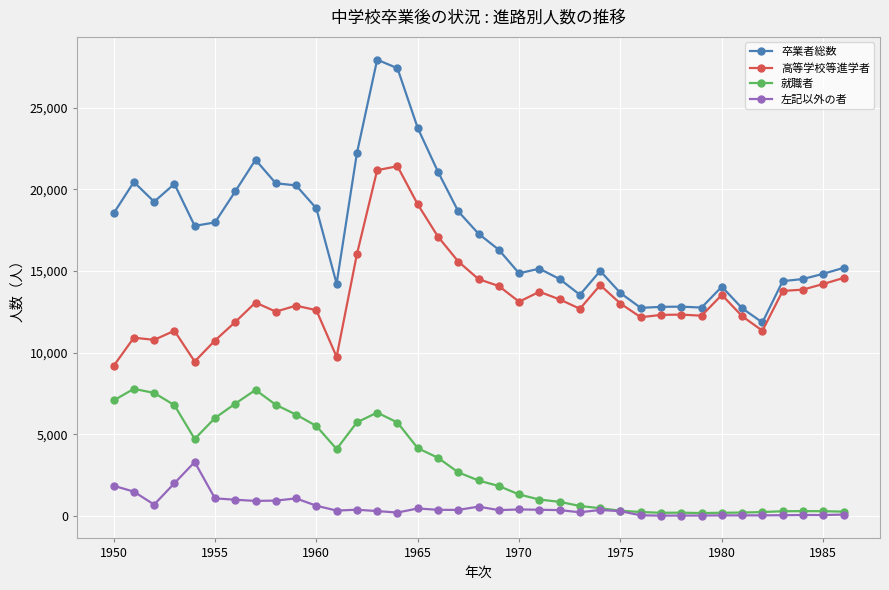

Rank the series by their maximum value, from lowest to highest.

左記以外の者, 就職者, 高等学校等進学者, 卒業者総数